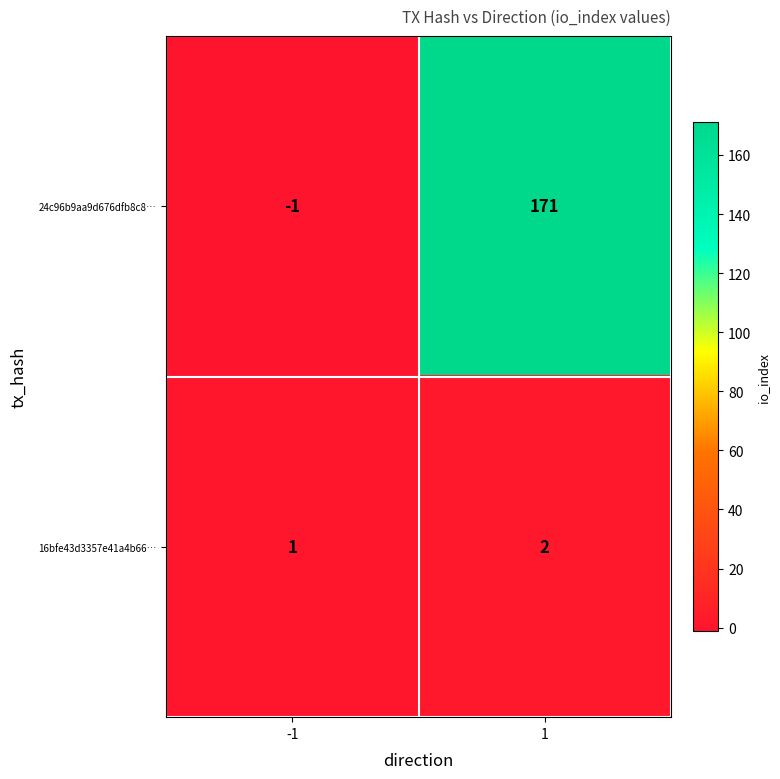

The 16bfe43d3357e41a4b66… series shows 3 at 1. True or false?

False